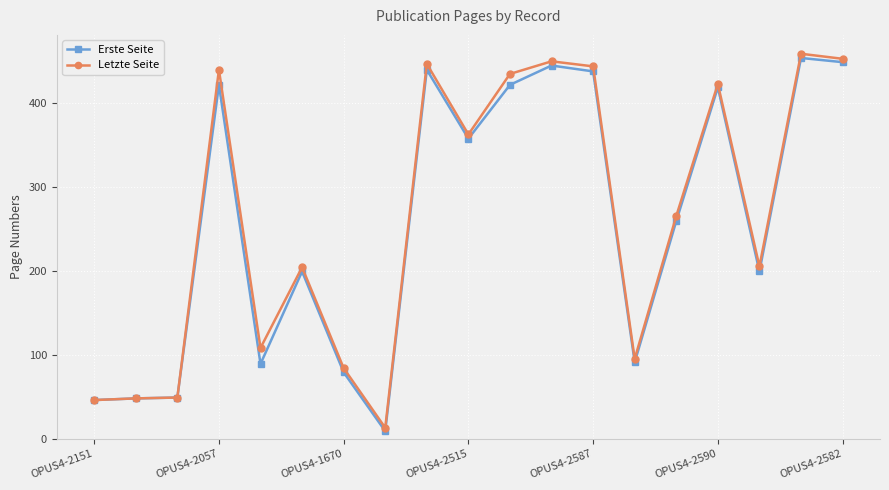

What is the minimum value for Letzte Seite?

13